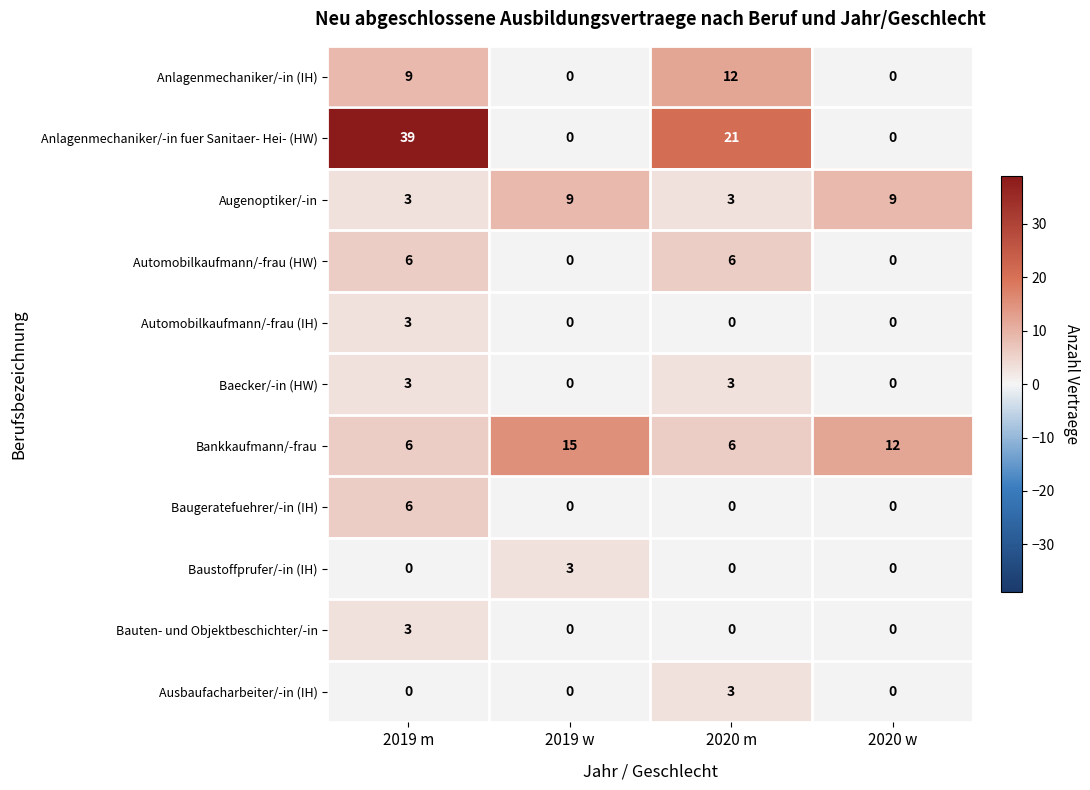

True or false: Anlagenmechaniker/-in (IH) has a value of 0 at 2020 w.

True